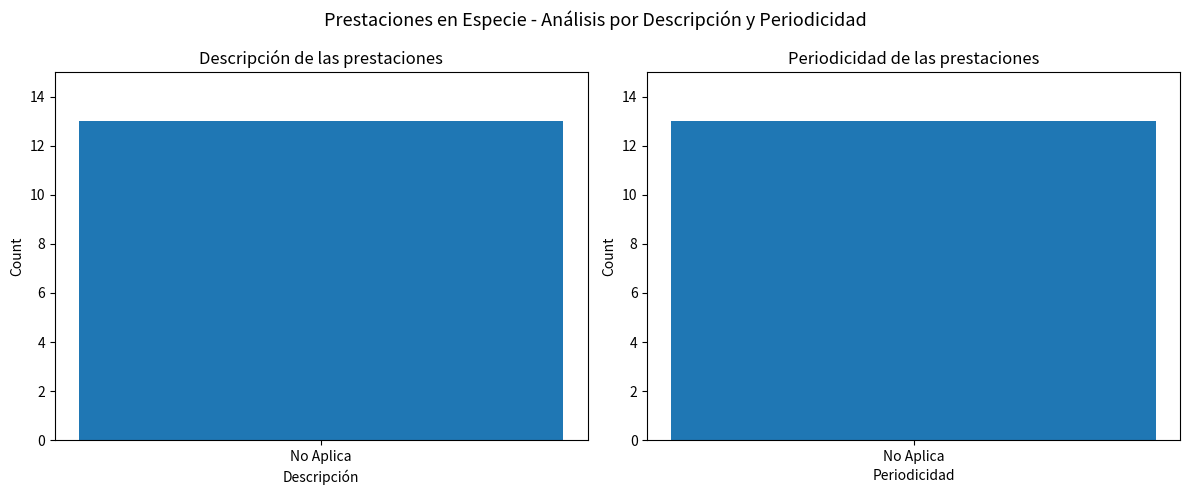

Does the chart contain any negative values?

No